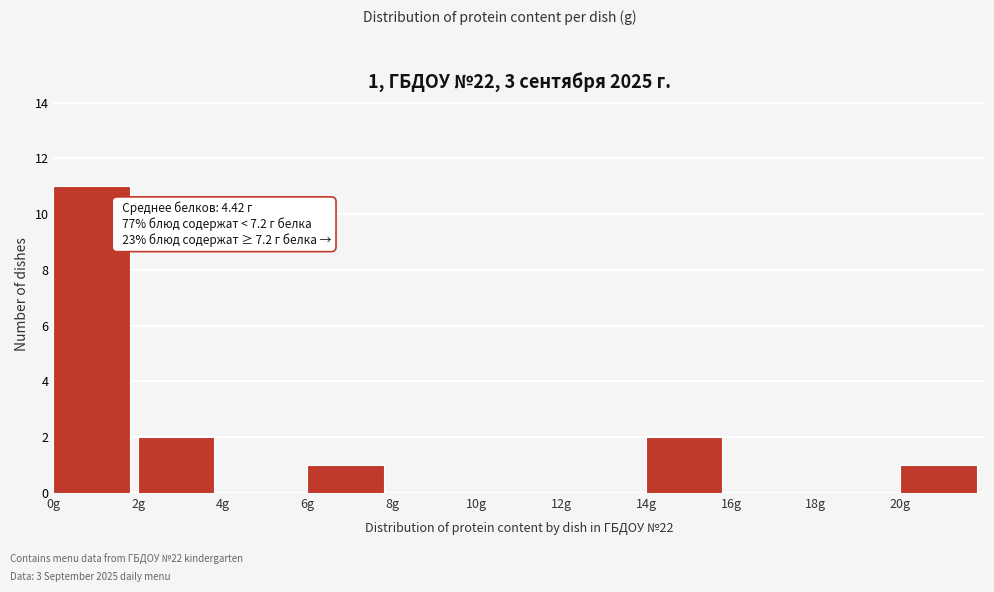

Over which range of the x-axis is the bar tallest?

0 to 2